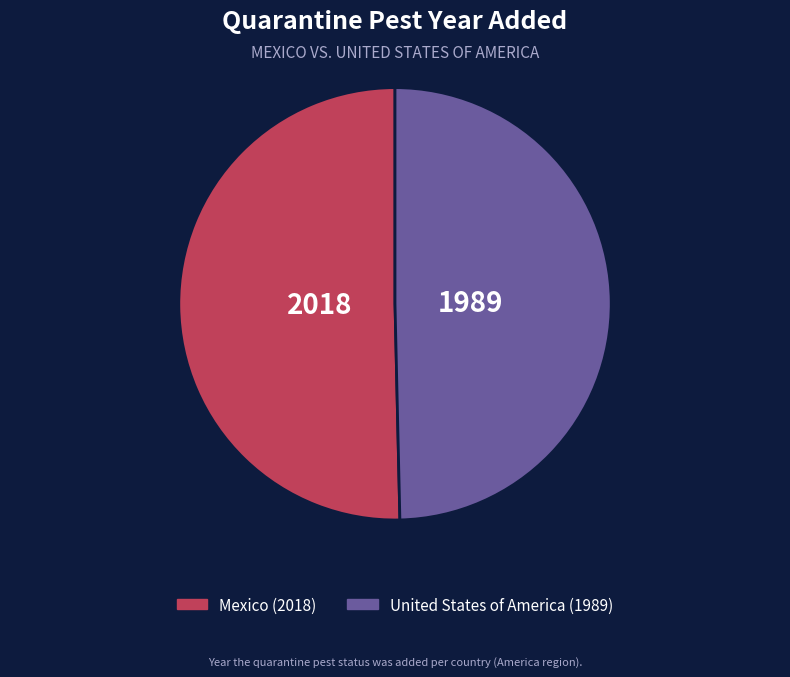

Which has a higher value, Mexico or United States of America?

Mexico